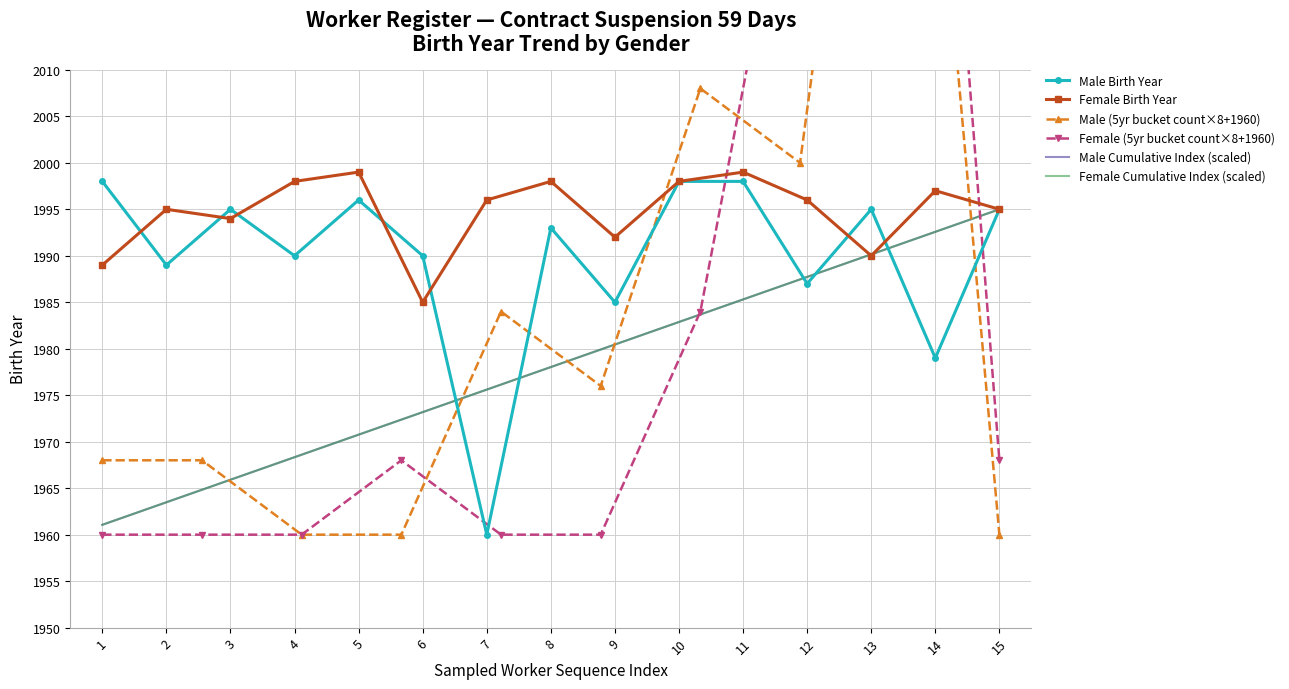

True or false: Female (ស្រី) and Male (ប្រុស) cross at least once.

False